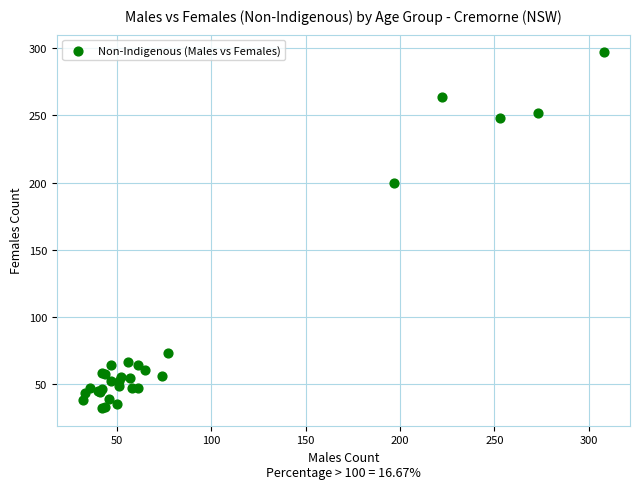

What Y value in the scatter plot is closest to 164?

200